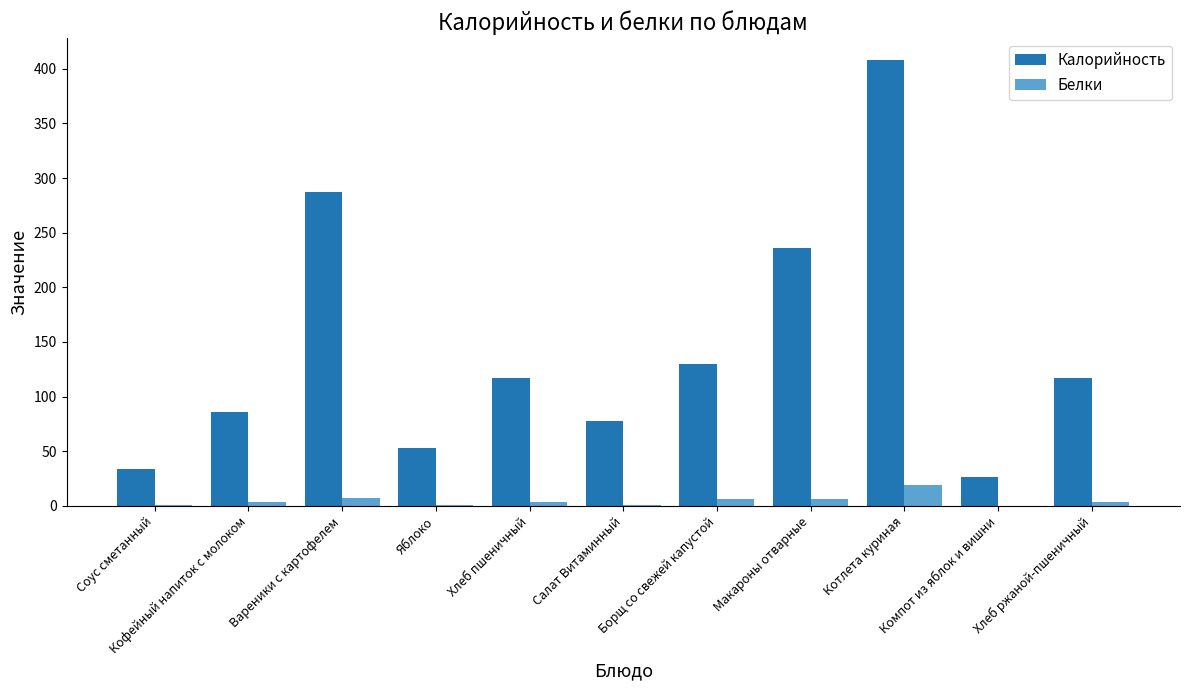

Where is Калорийность nearest to the value 217?

Макароны отварные